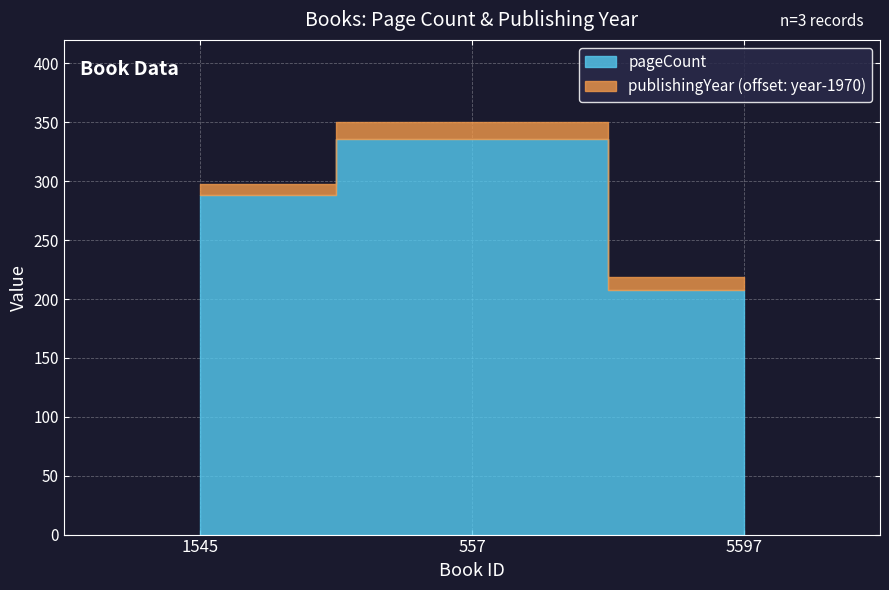

How many lines are shown in the chart?

2